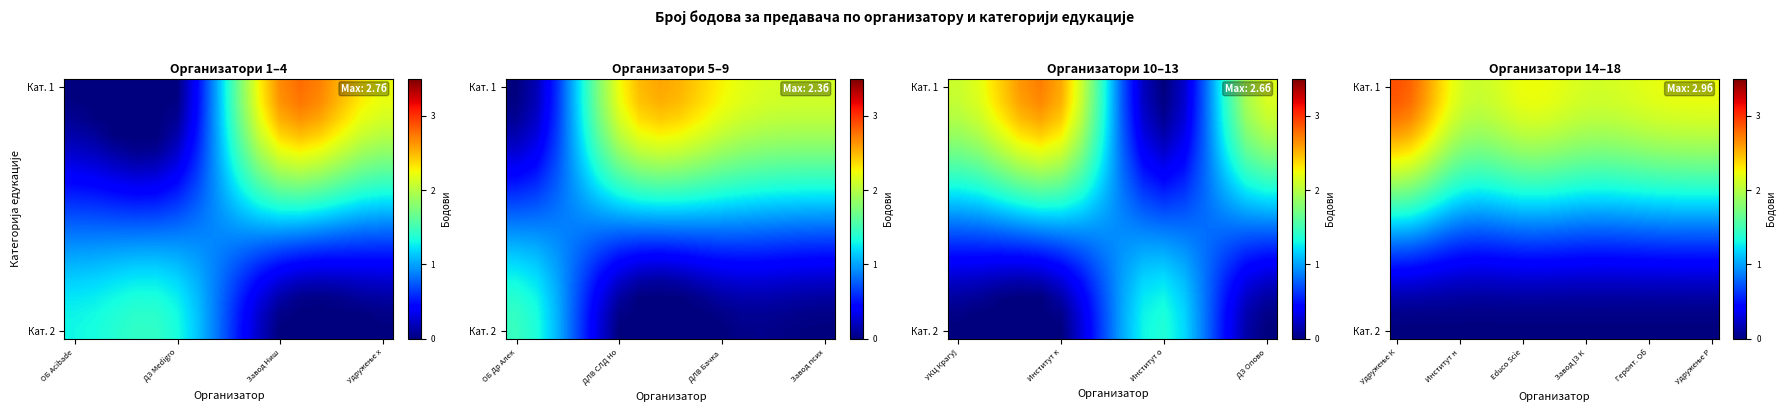

What is the difference between the highest and lowest values at 17?

2.2